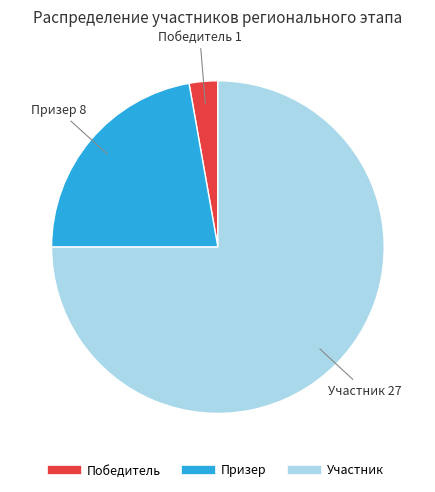

Count the number of slices in the pie.

3